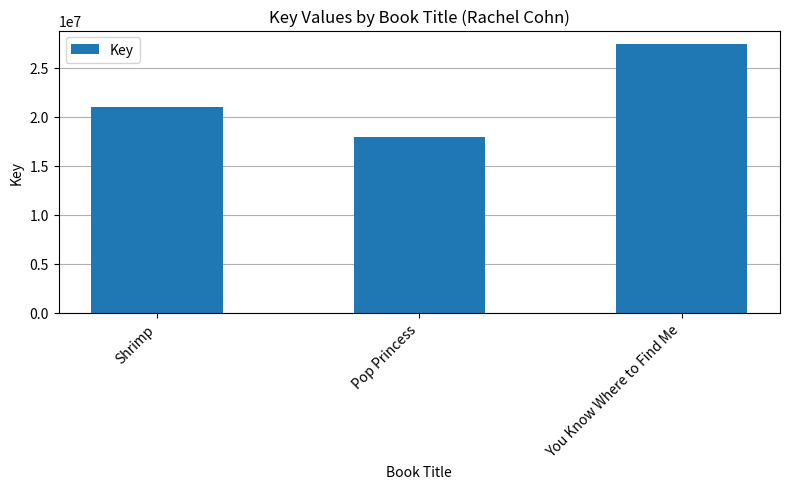

What is the average value?

22134092